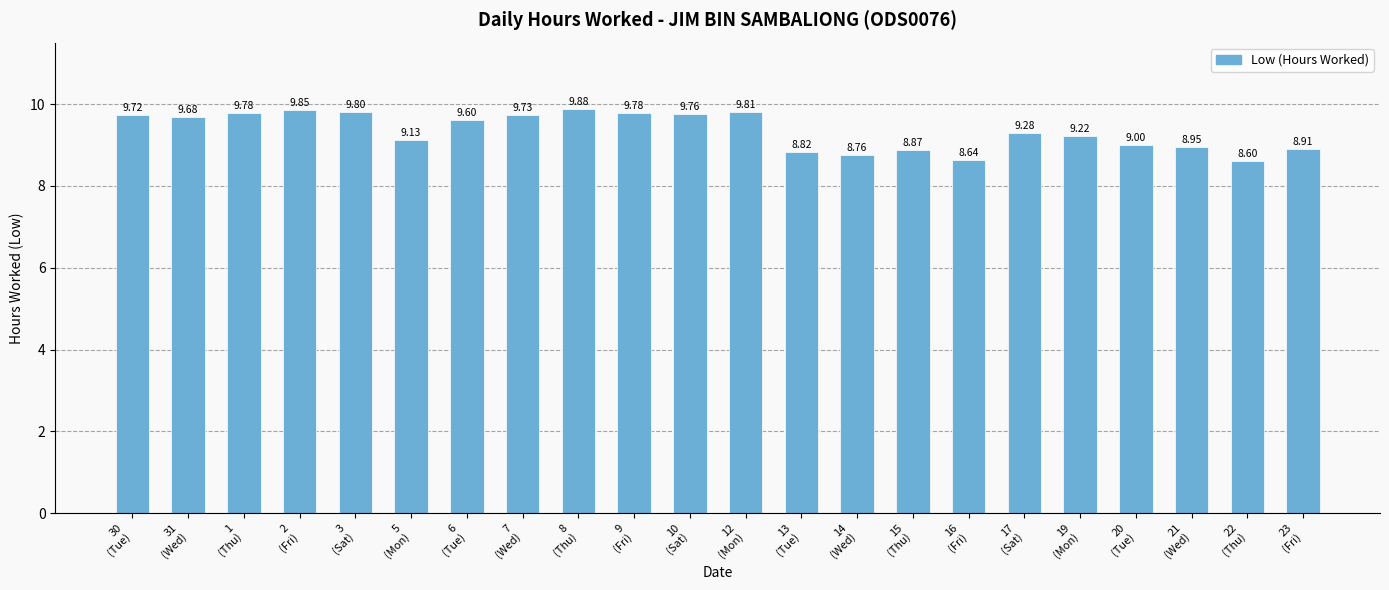

The value at 14
(Wed) is 4.8. True or false?

False